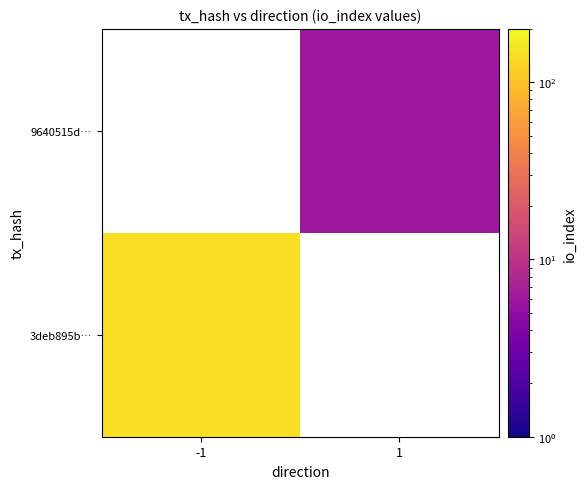

Rank the series at -1 from highest to lowest value.

3deb895b…, 9640515d…